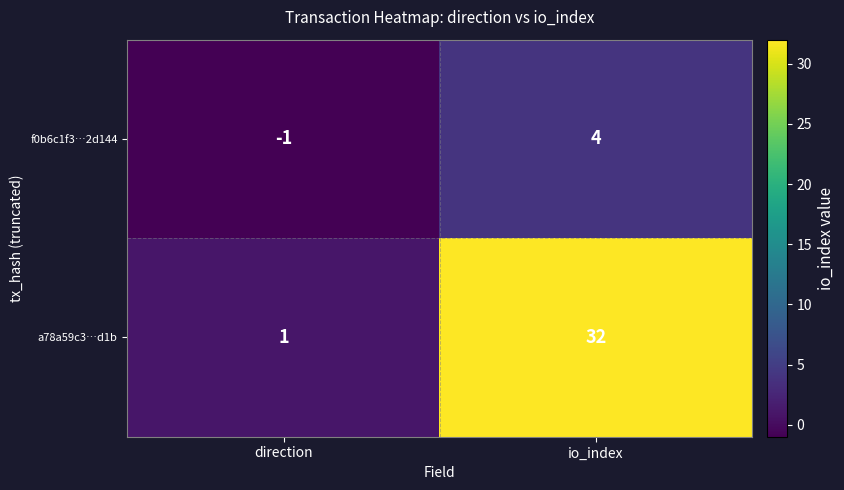

What is the greatest value displayed?

32